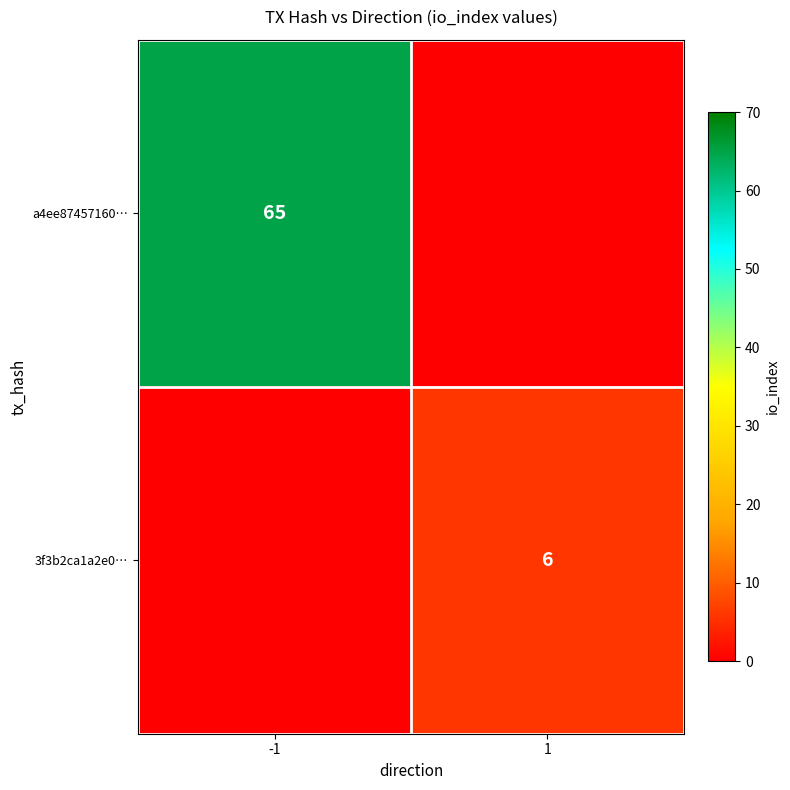

The value of a4ee87457160… at -1 is 65. True or false?

True